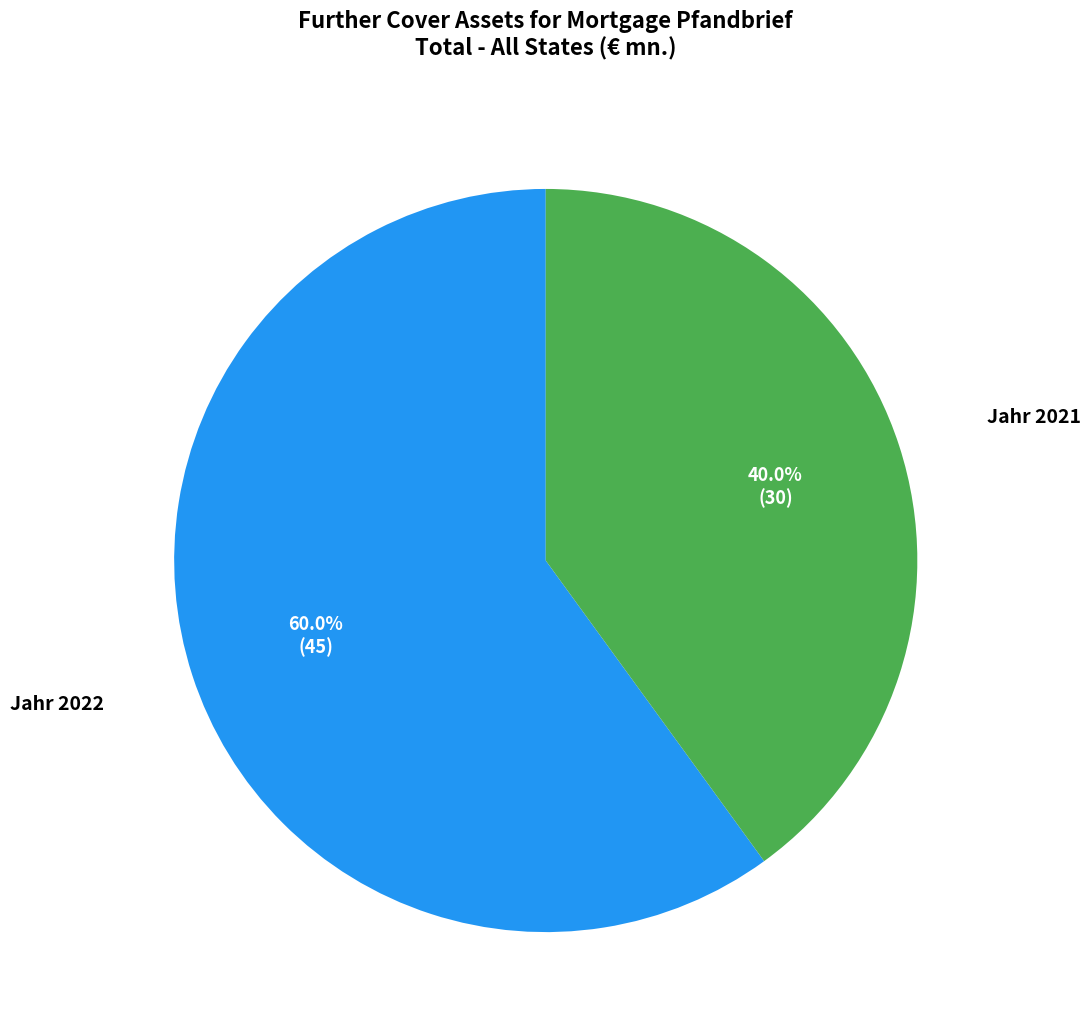

Does any single category account for the majority?

Yes